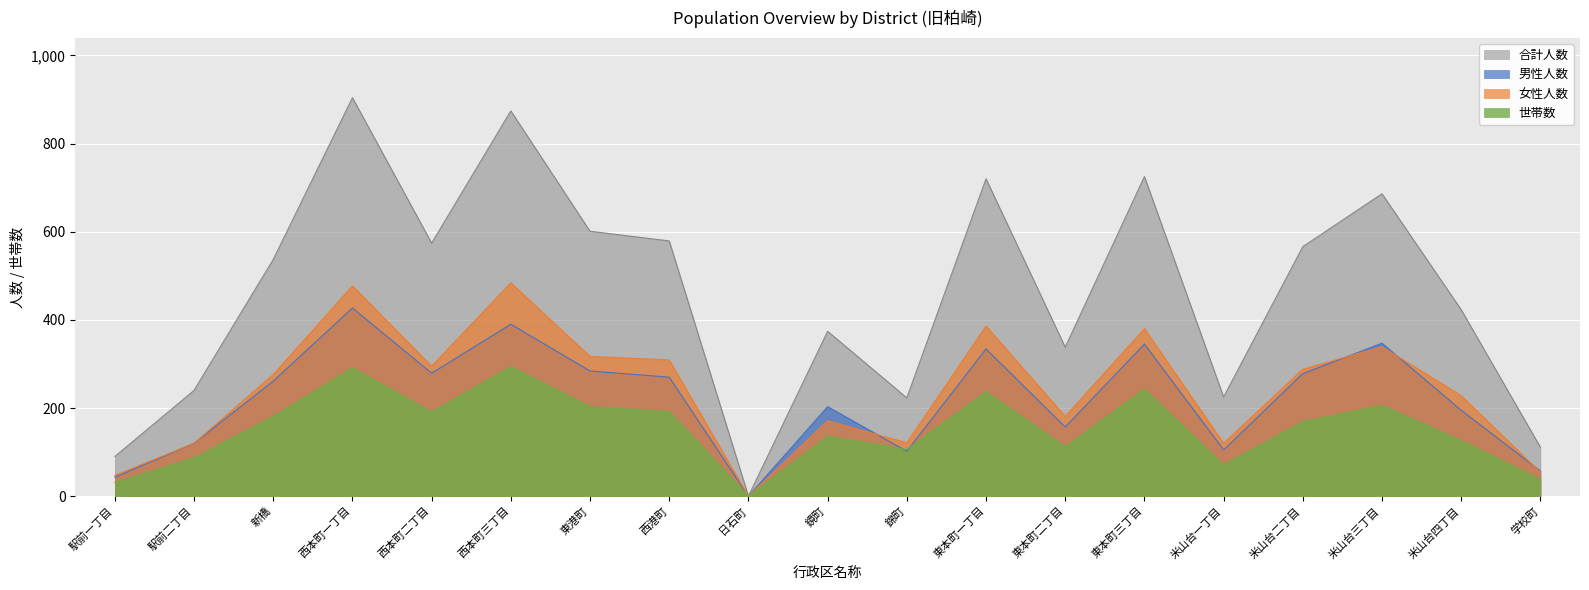

What is the average value of the 女性人数 series?

242